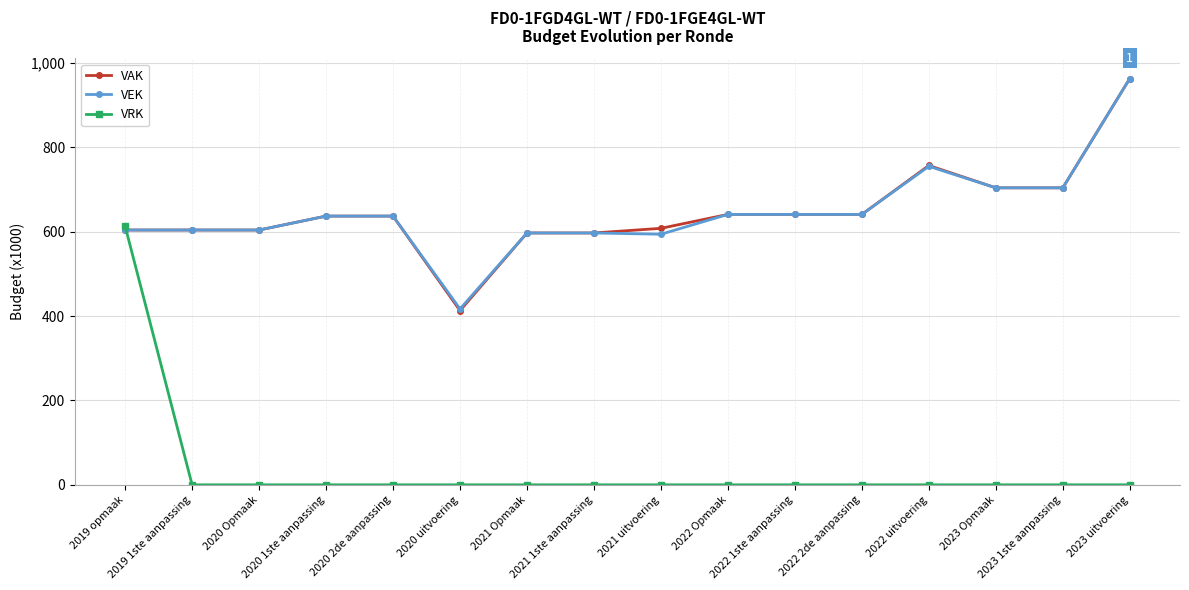

What is the label of the 10th point from the left?

2022 Opmaak